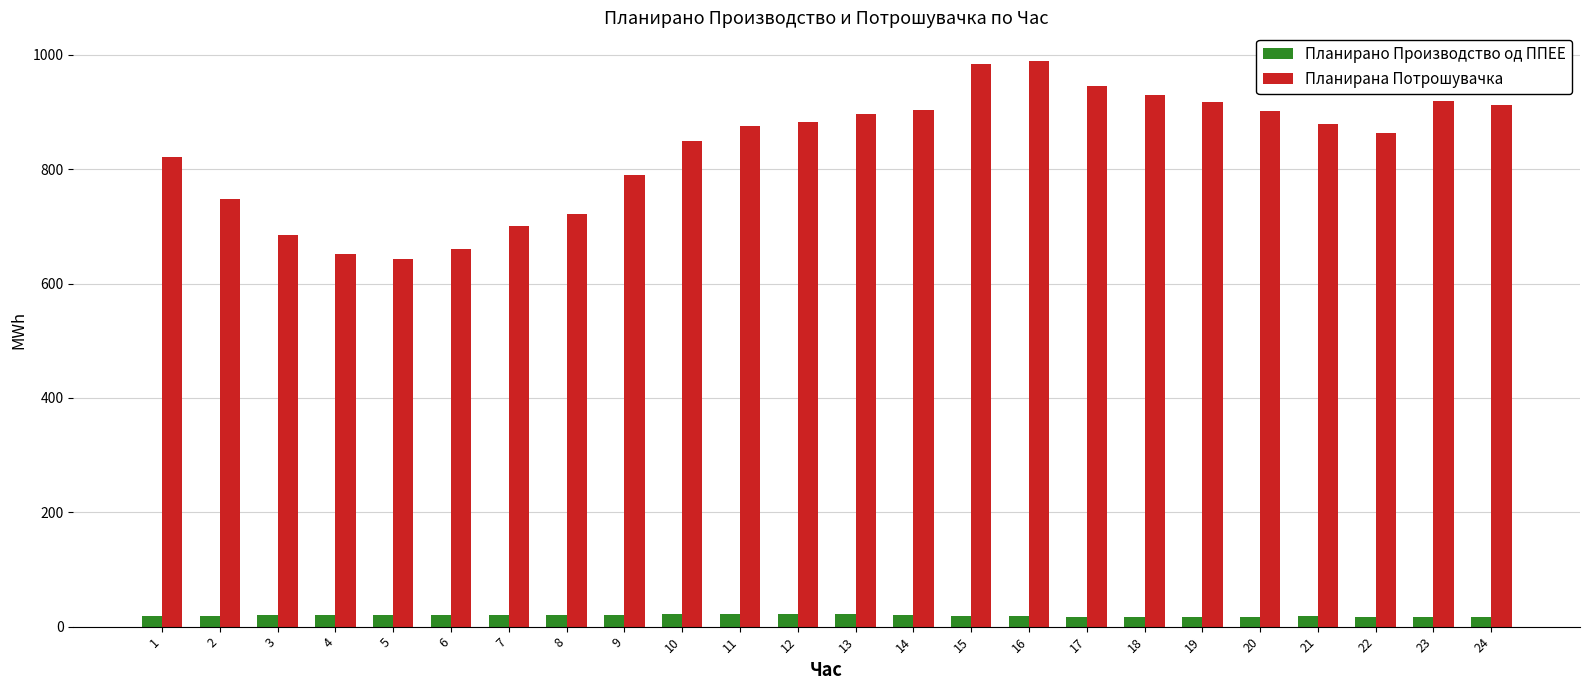

What is the highest value of the Планирано Производство од ППЕЕ series?

22.6